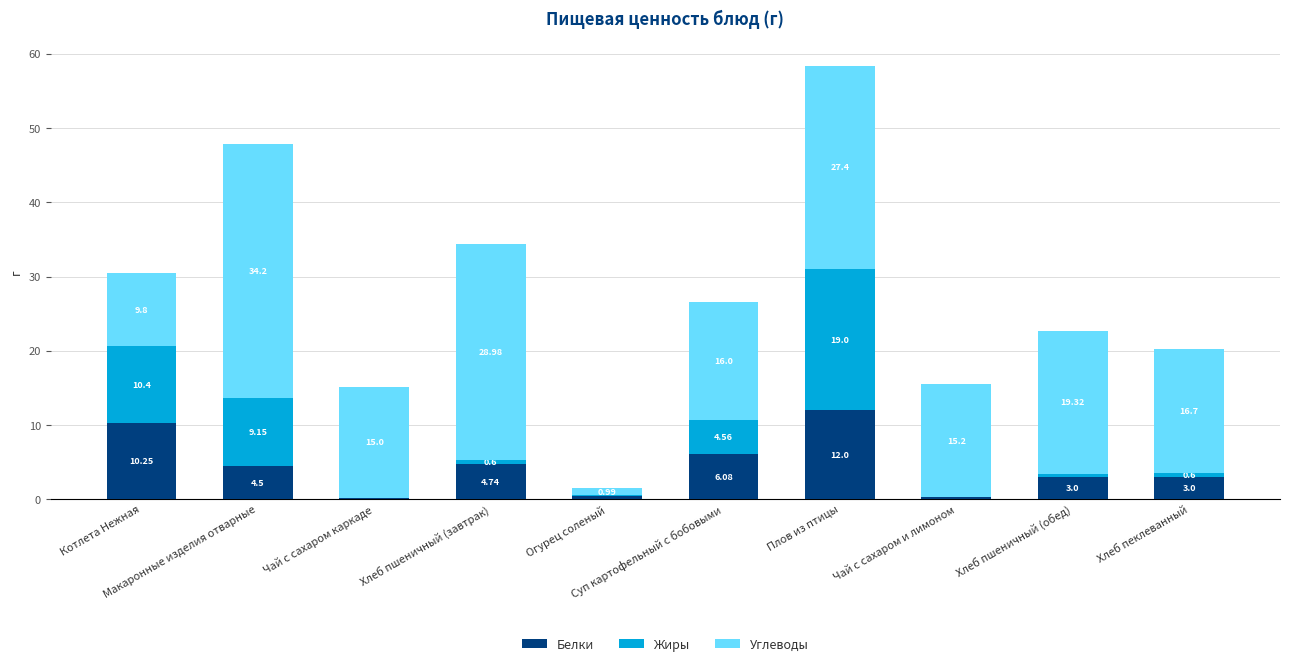

What is the sum of all Белки values?

44.5